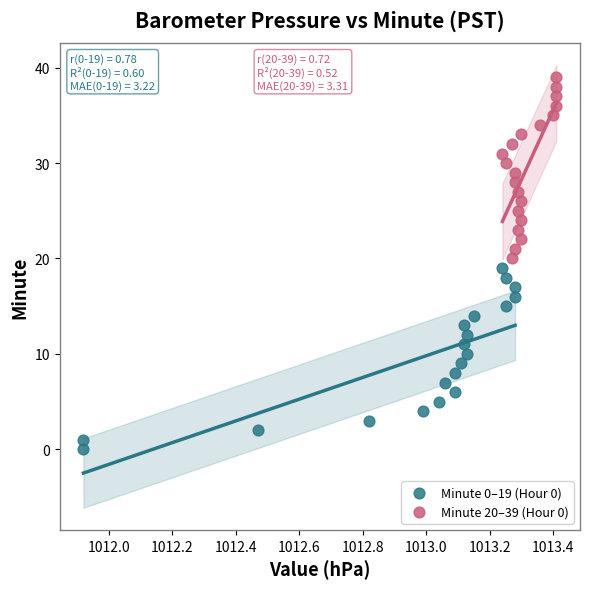

Which series contains the lowest Y value?

Minute 0–19 (Hour 0)